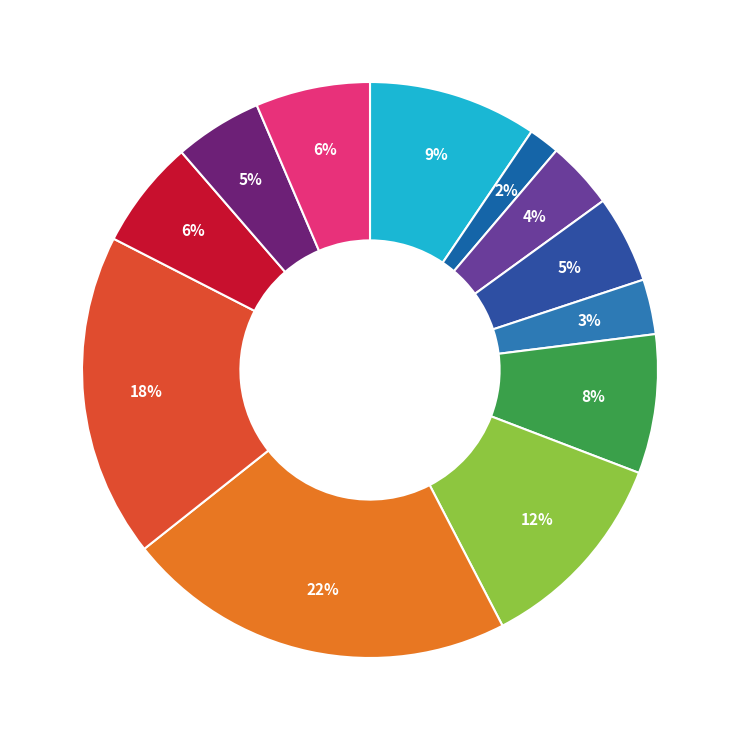

How many slices are in this pie chart?

12